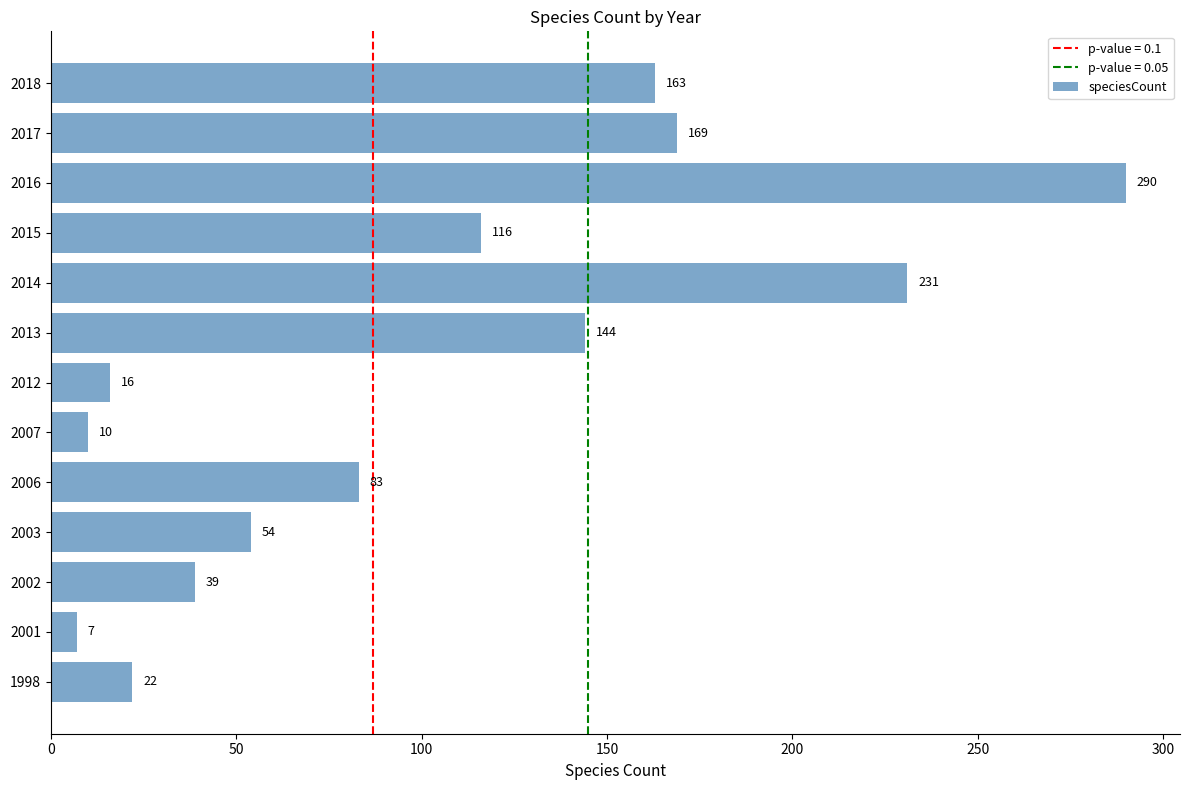

Between 2006 and 2015, which is larger?

2015